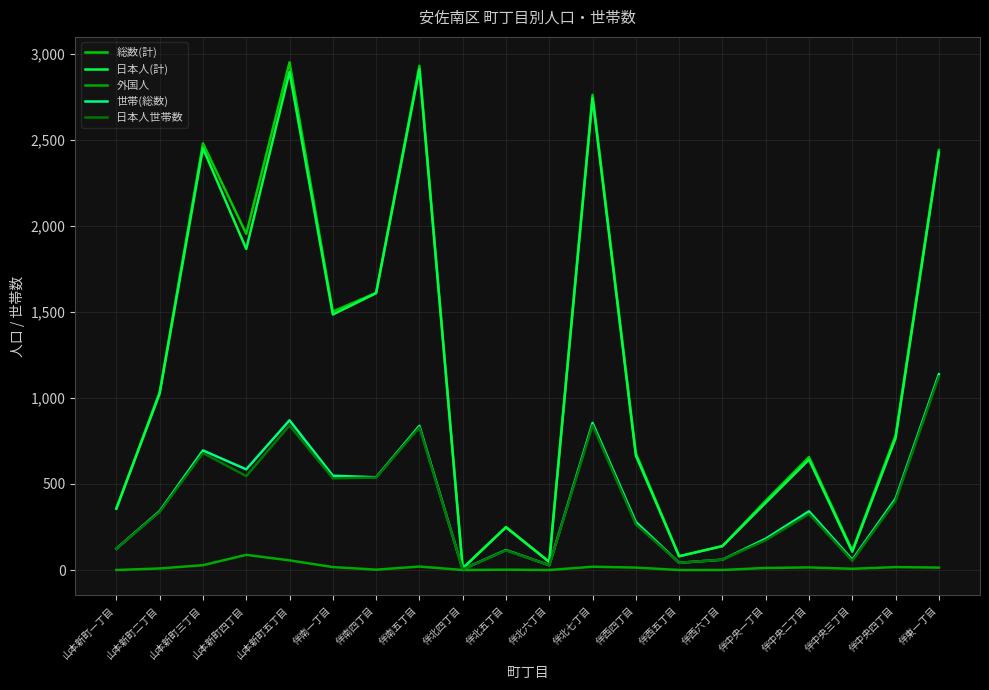

Does the chart have visible grid lines?

Yes